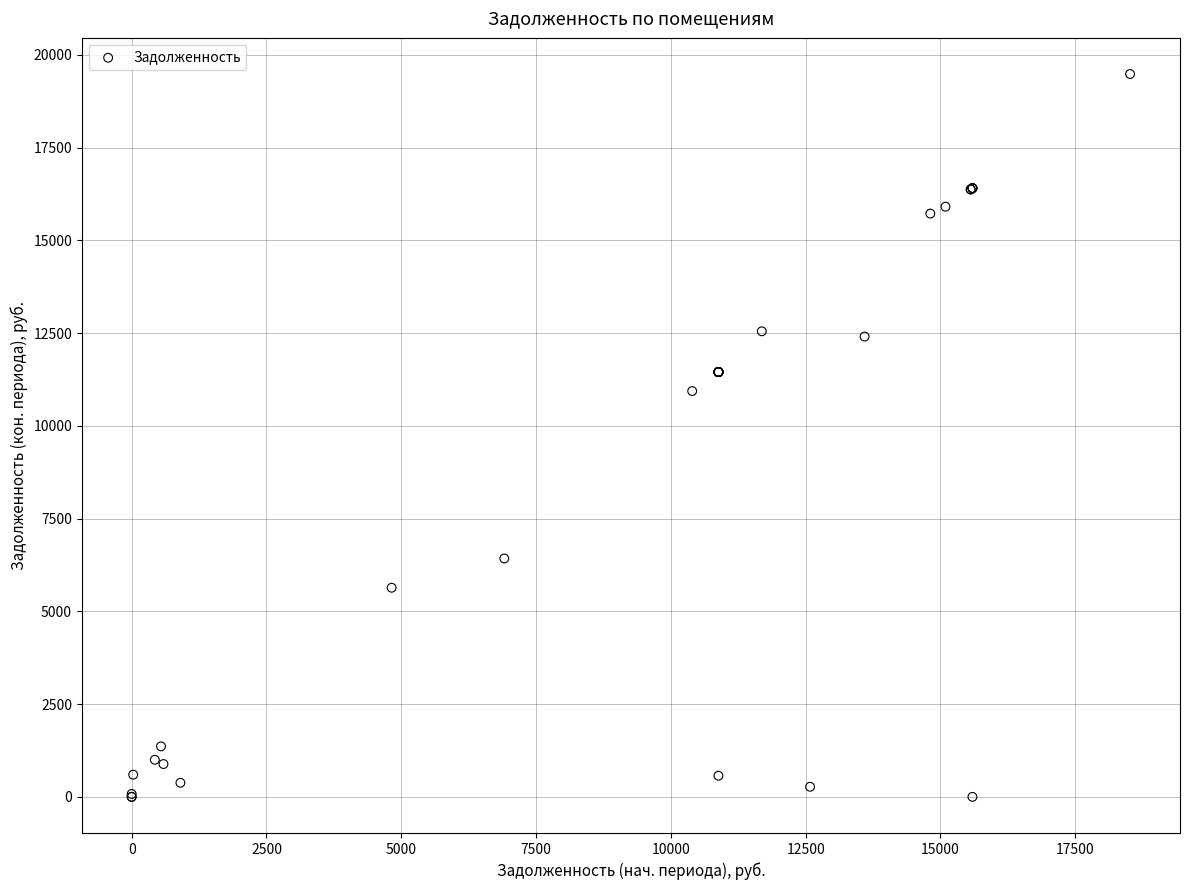

What Y value in the scatter plot is closest to 9742?

10939.2